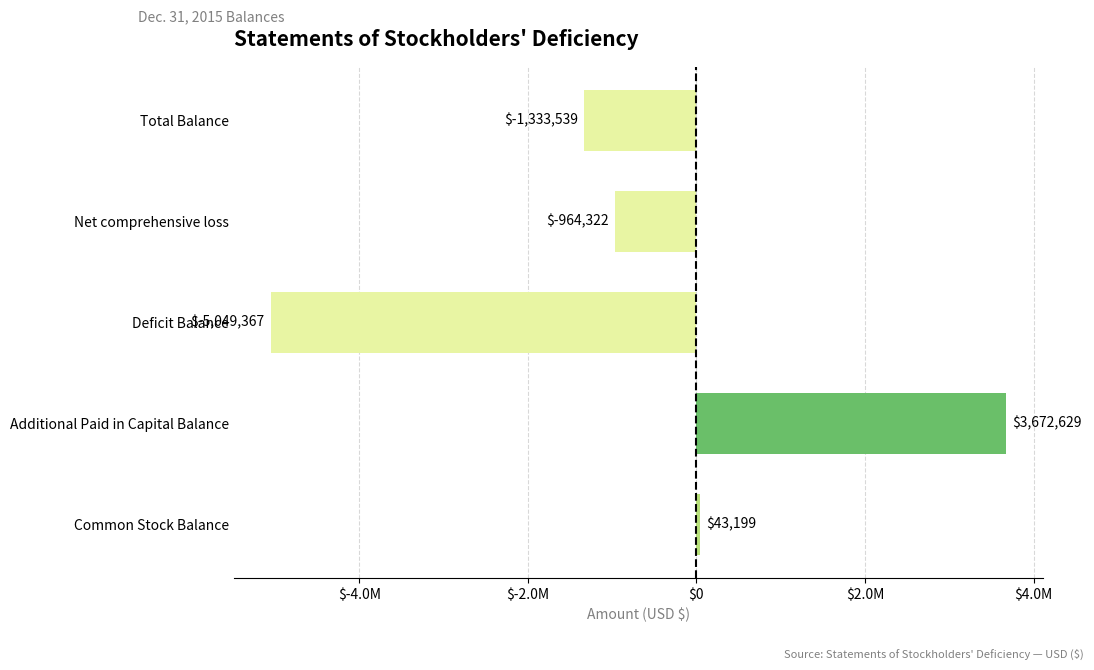

Rank the categories by value from highest to lowest.

Additional Paid in Capital Balance, Common Stock Balance, Net comprehensive loss, Total Balance, Deficit Balance